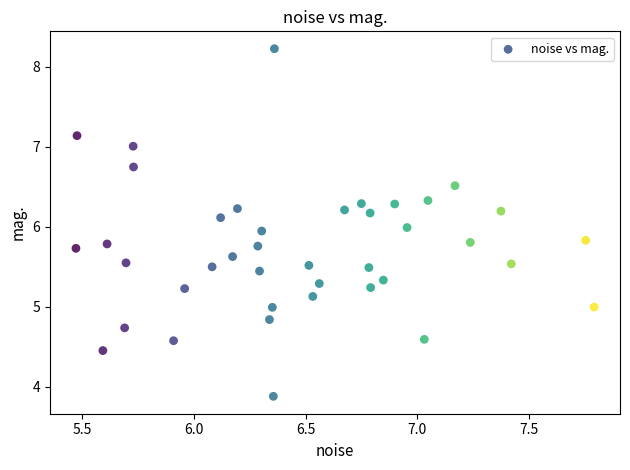

What is the range of X values (max minus min)?

2.3